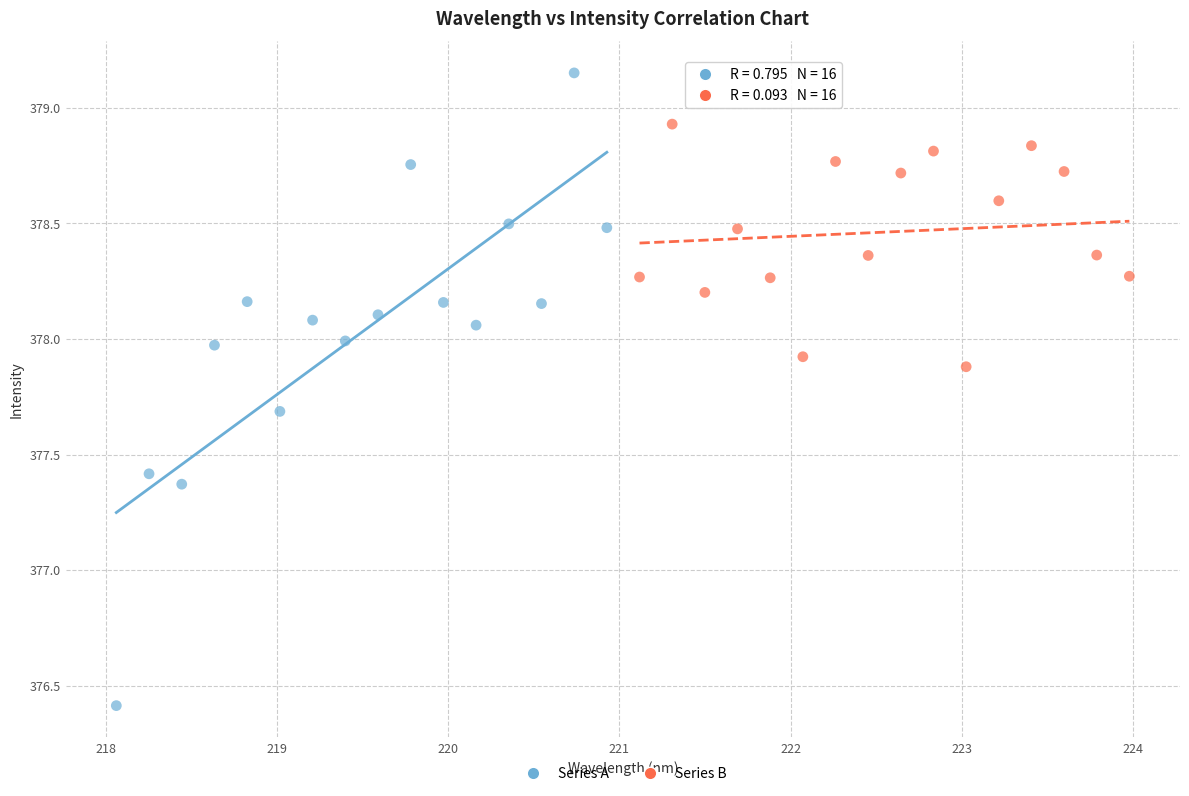

Which series reaches the minimum Y coordinate?

Series A